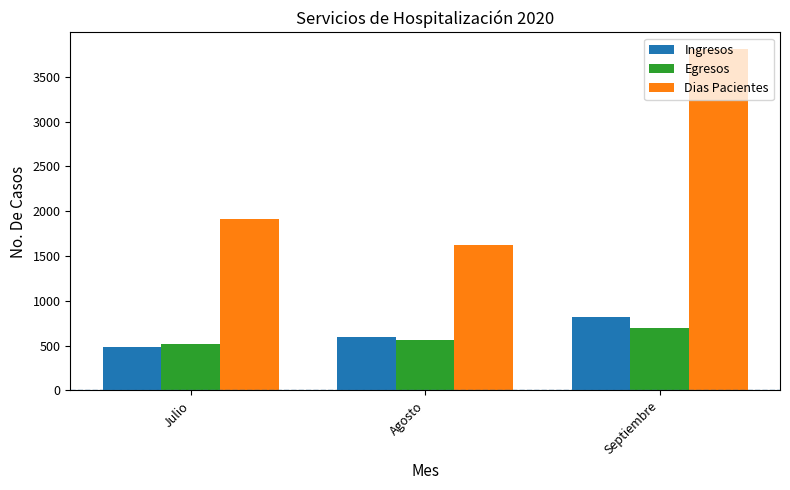

What is the value of the Egresos bar at the 3rd from the left?

698